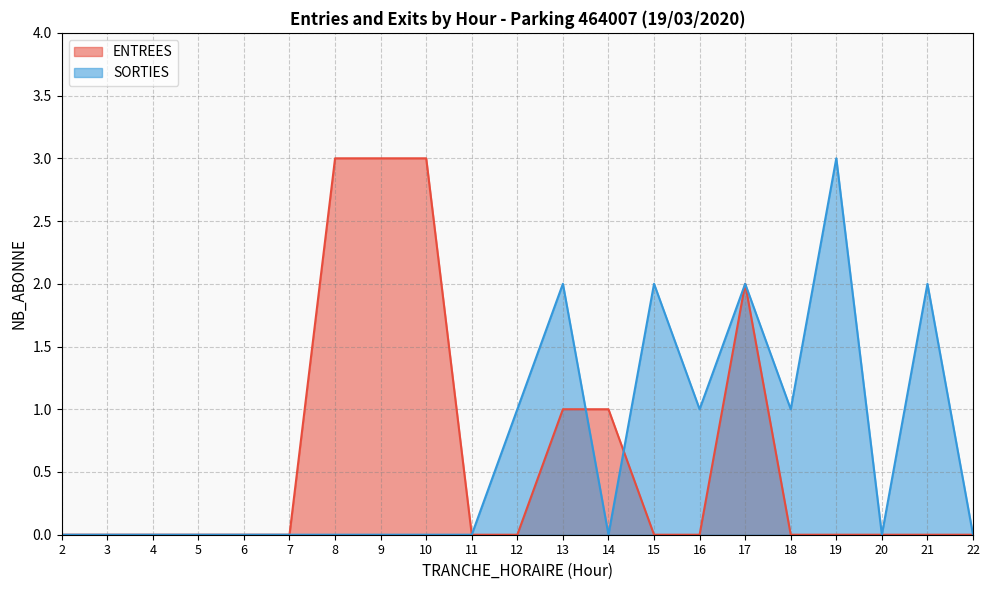

What is the difference between the ENTREES values at 17 and 15?

2